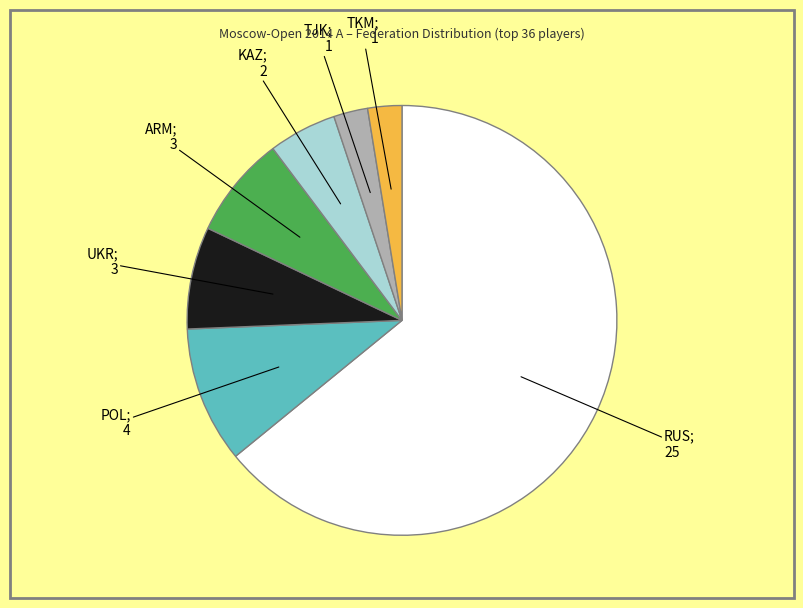

Is there a majority slice in this chart?

Yes